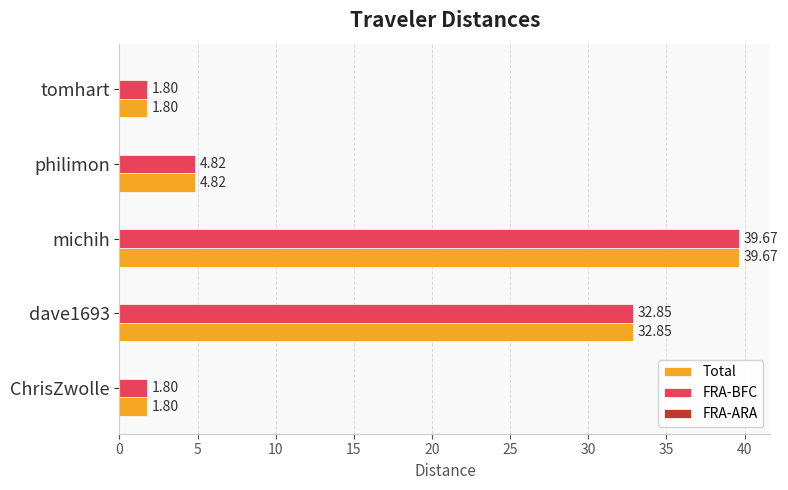

What is the difference between the maximum and second lowest values in the Total series?

37.9